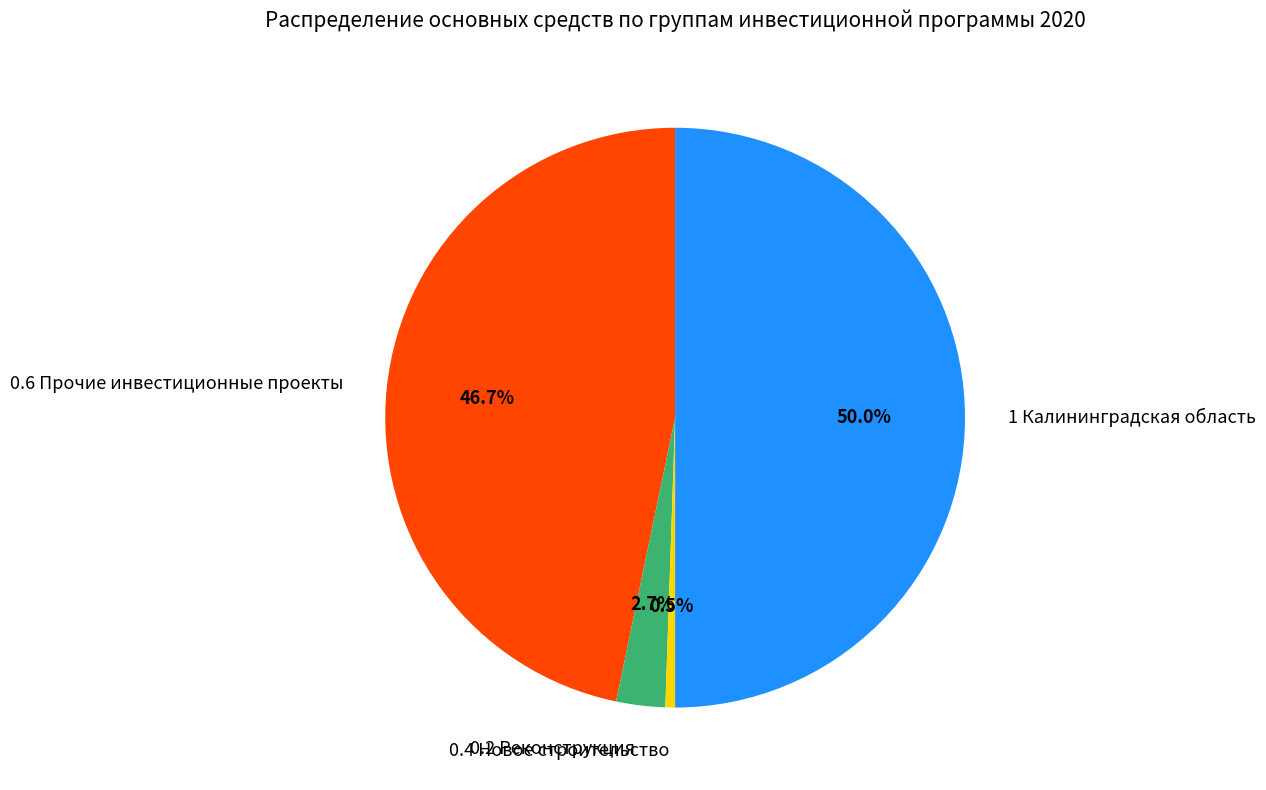

Combined, do 0.2 Реконструкция and 0.4 Новое строительство account for over 50%?

No